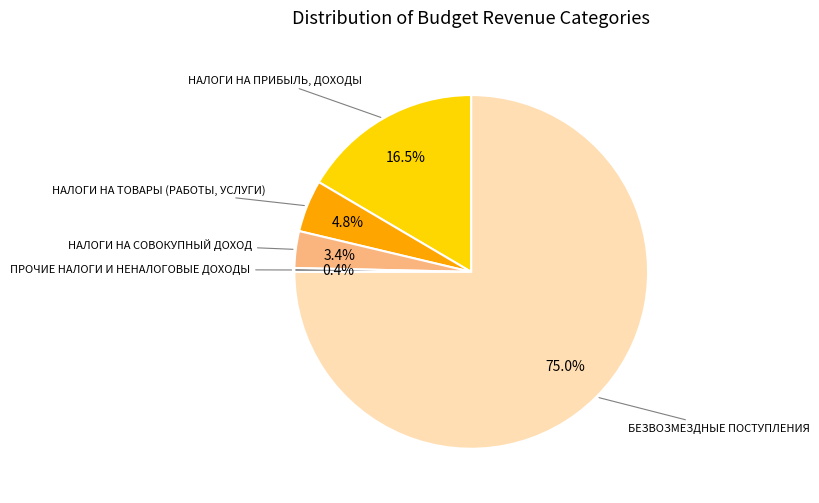

To the nearest percent, what is the average slice percentage?

20%